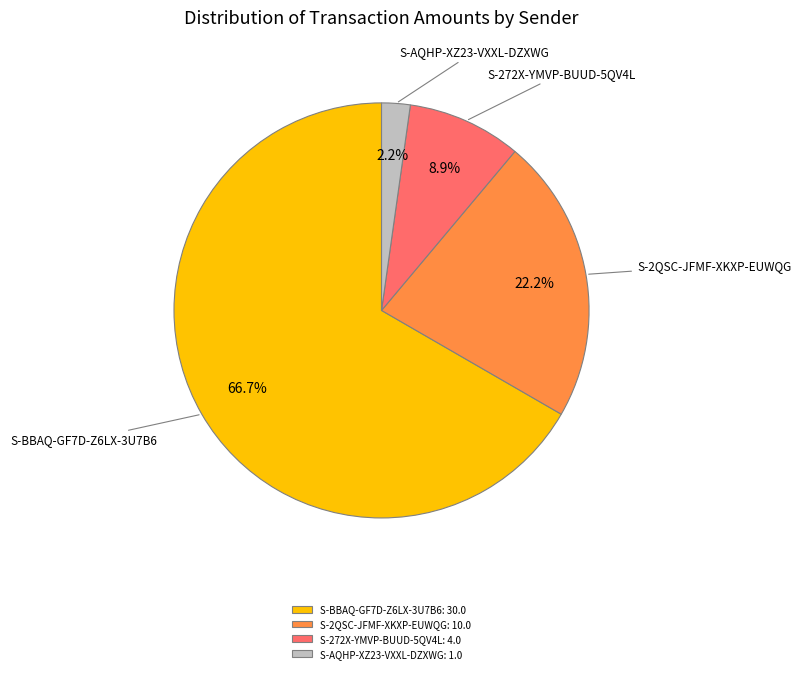

How many slices are in this pie chart?

4